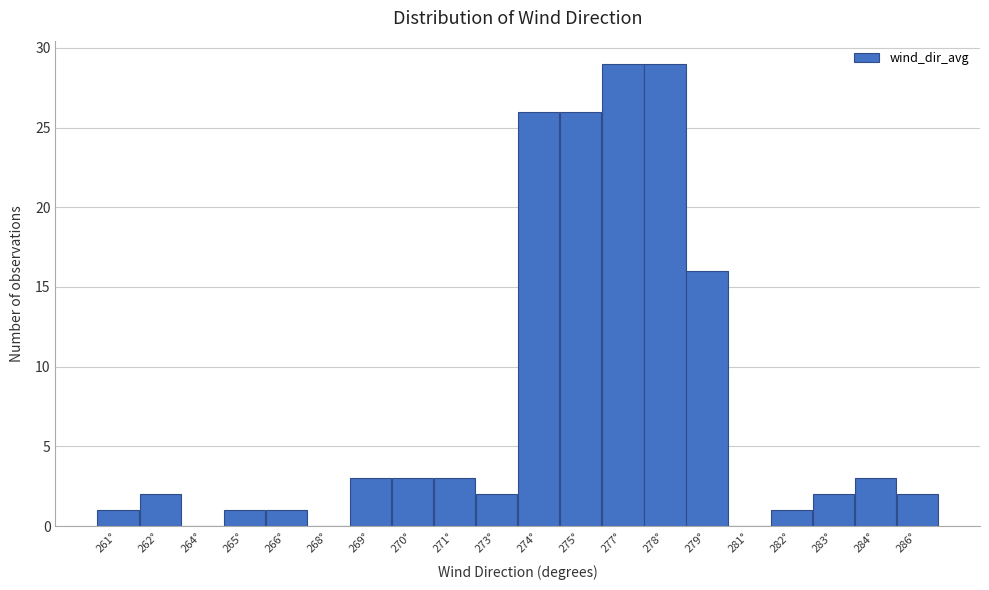

Reading left to right, list all the values displayed in this chart.

261°=1	262°=2	264°=0	265°=1	266°=1	268°=0	269°=3	270°=3	271°=3	273°=2	274°=26	275°=26	277°=29	278°=29	279°=16	281°=0	282°=1	283°=2	284°=3	286°=2